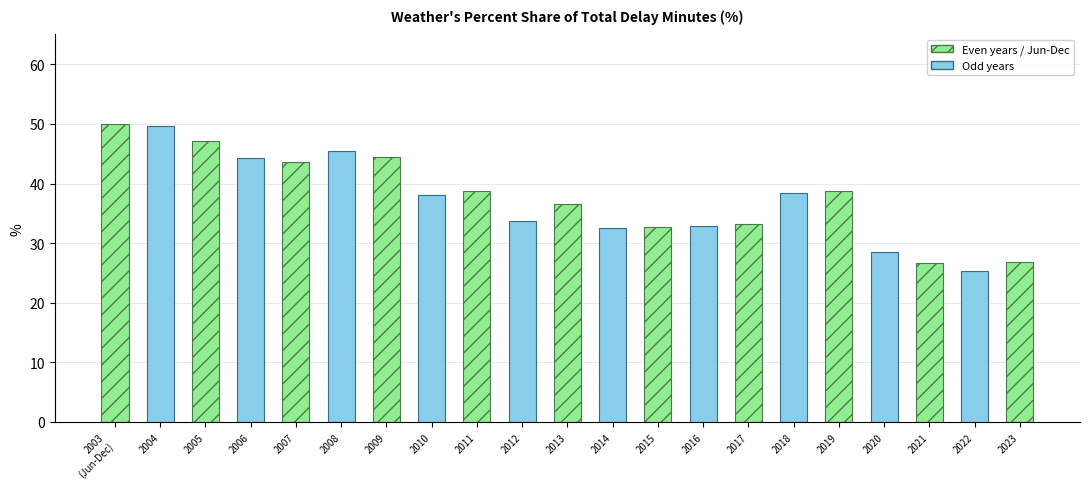

What is the label of the 17th bar from the left?

2019